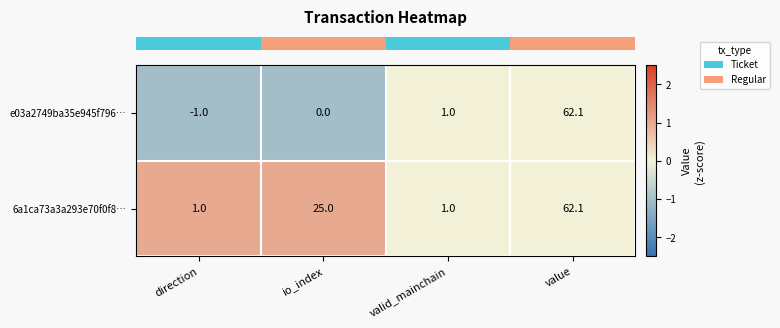

Rank the series by their average value, from lowest to highest.

e03a2749ba35e945f796…, 6a1ca73a3a293e70f0f8…